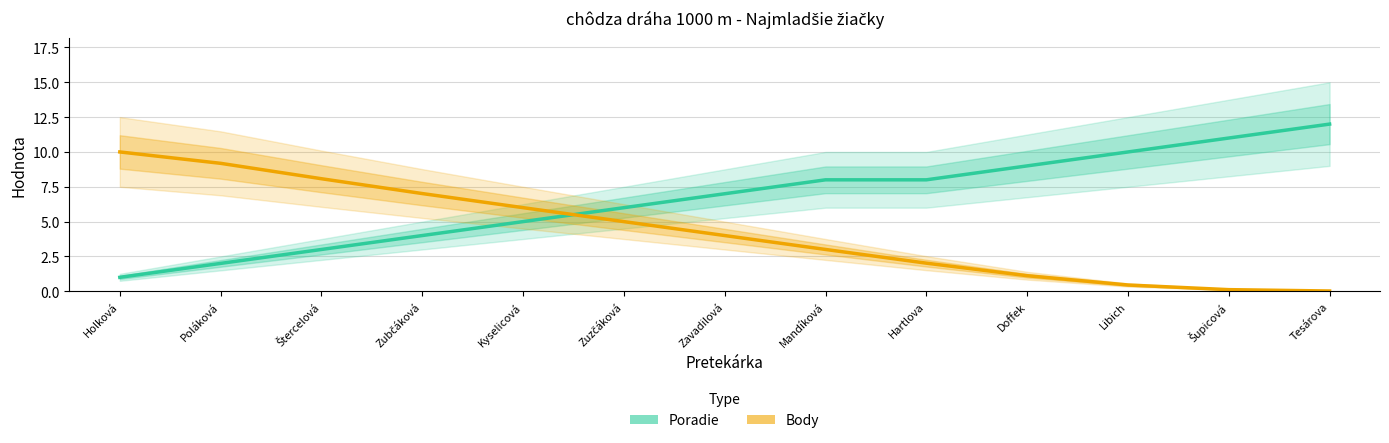

How many data points in Poradie are above 7?

6